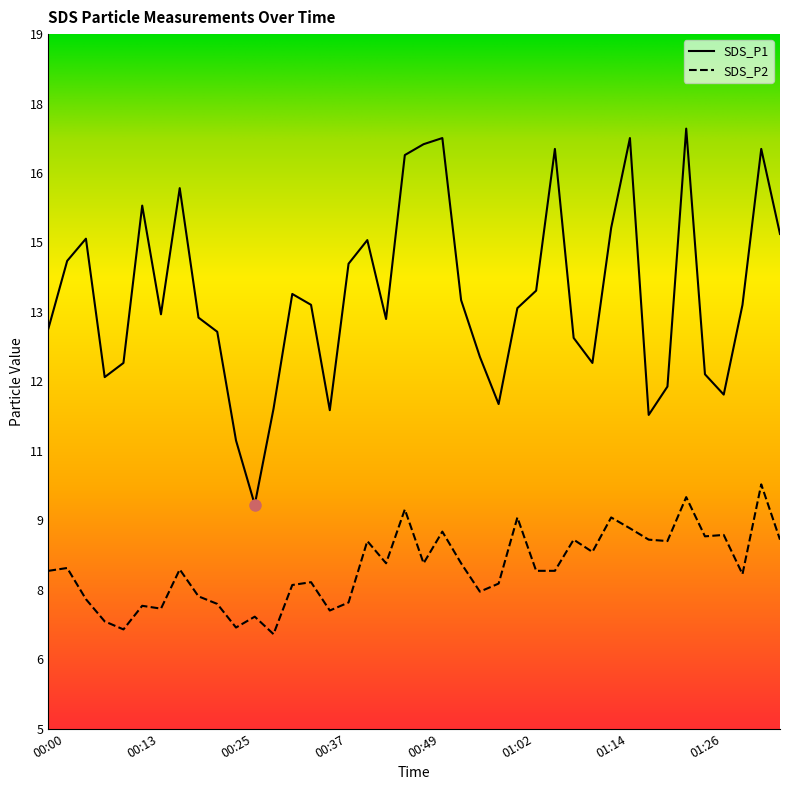

What is the average value of the SDS_P1 series?

13.8